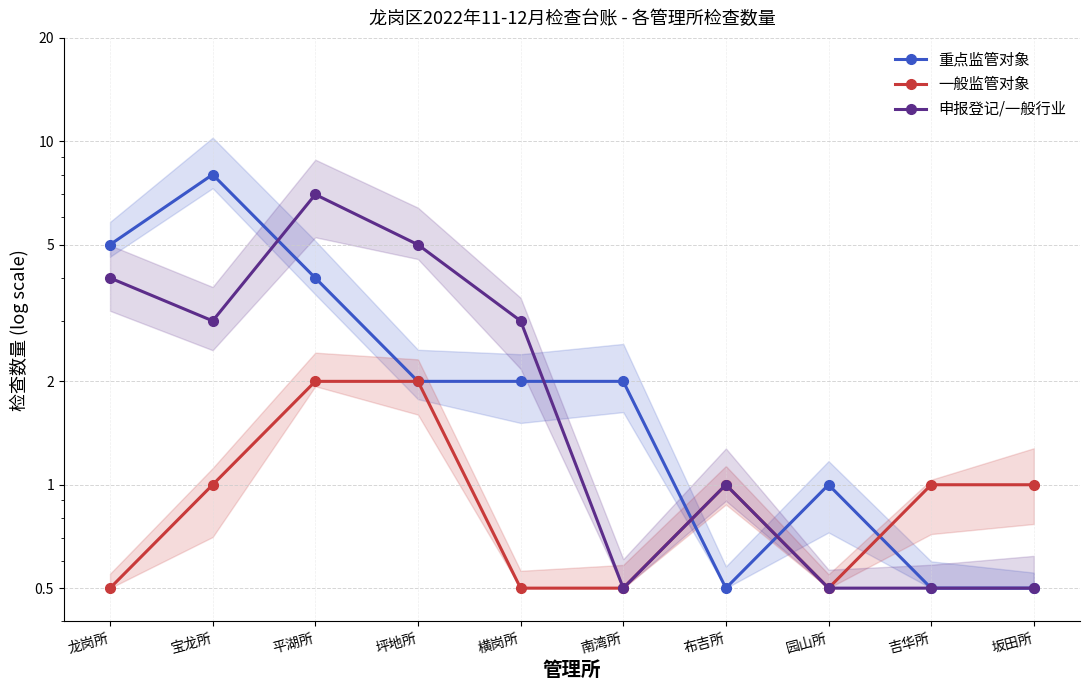

What is the label of the 3rd point from the left?

平湖所